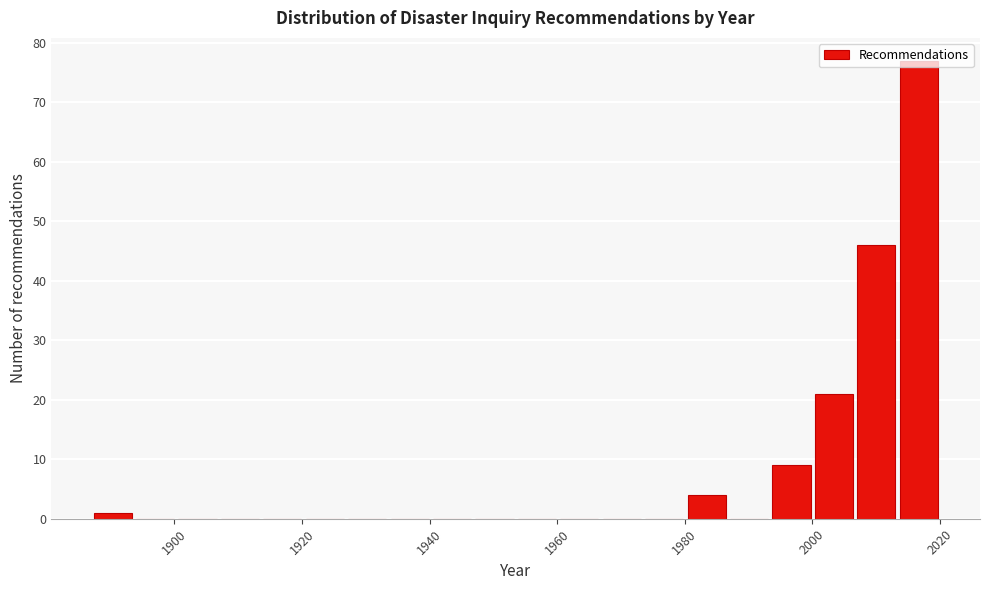

Read against the x-axis, roughly where is the centre of the tallest bar?

2016